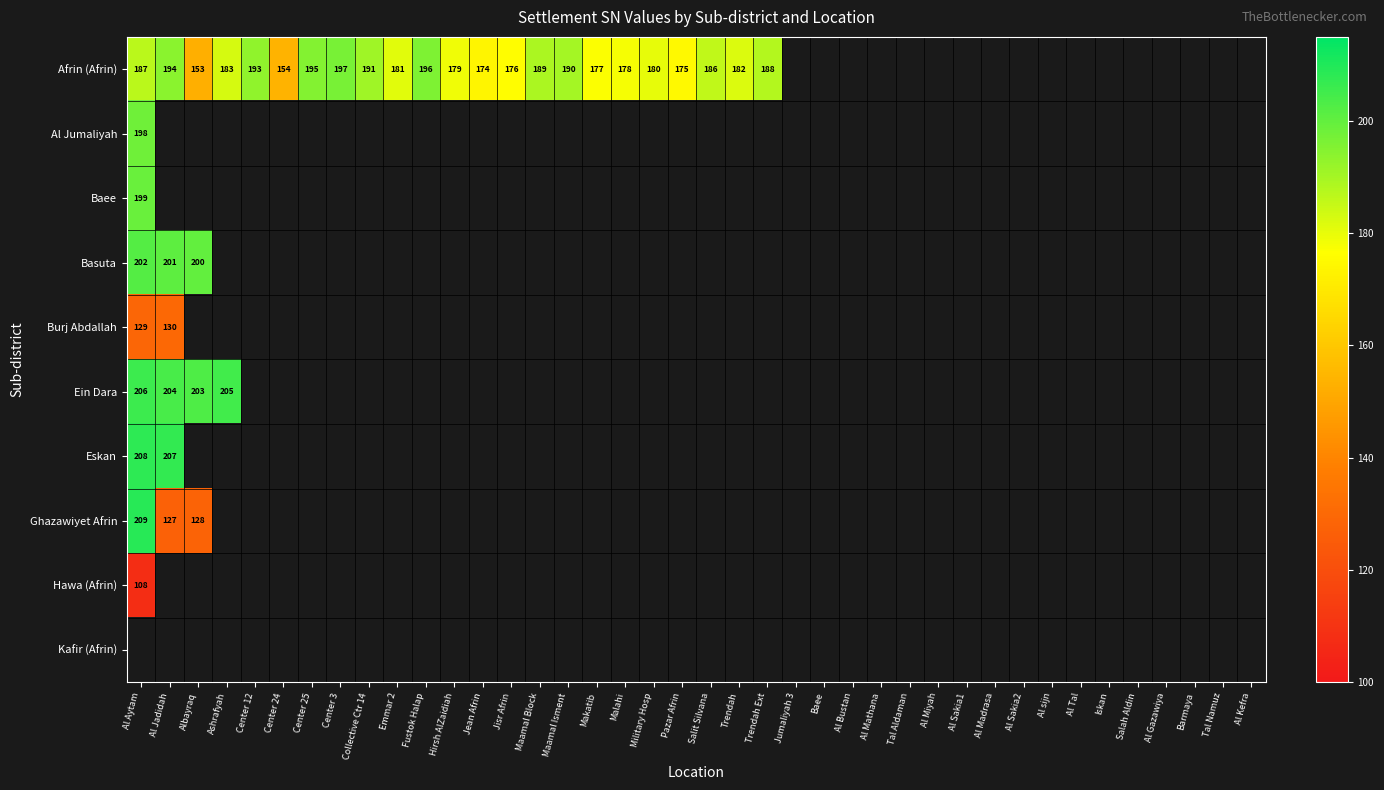

True or false: Afrin (Afrin) has a value of 103 at Emmar 2.

False